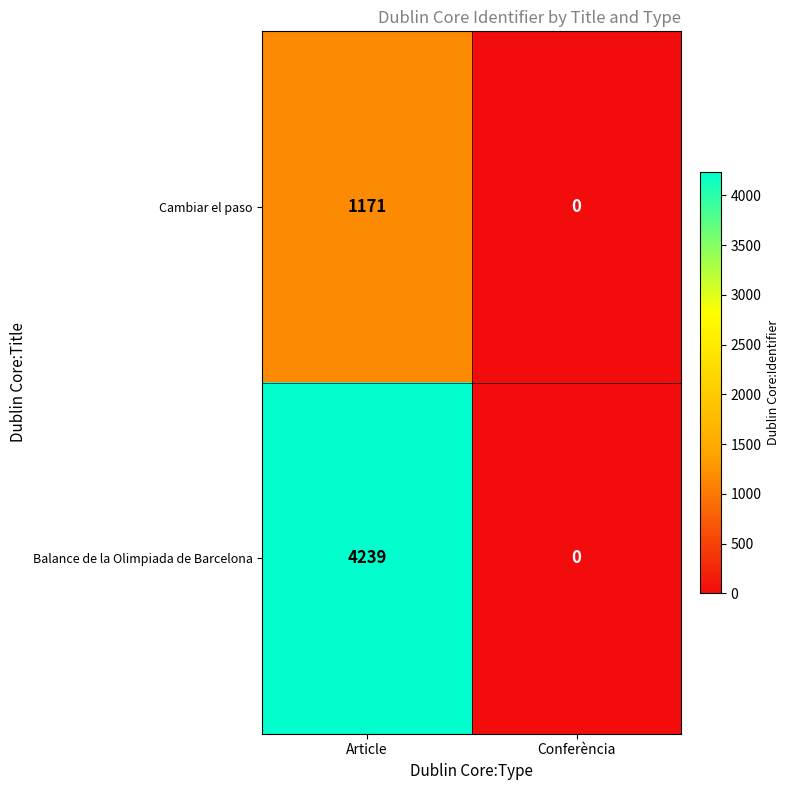

What is the highest value of the Balance de la Olimpiada de Barcelona series?

4239